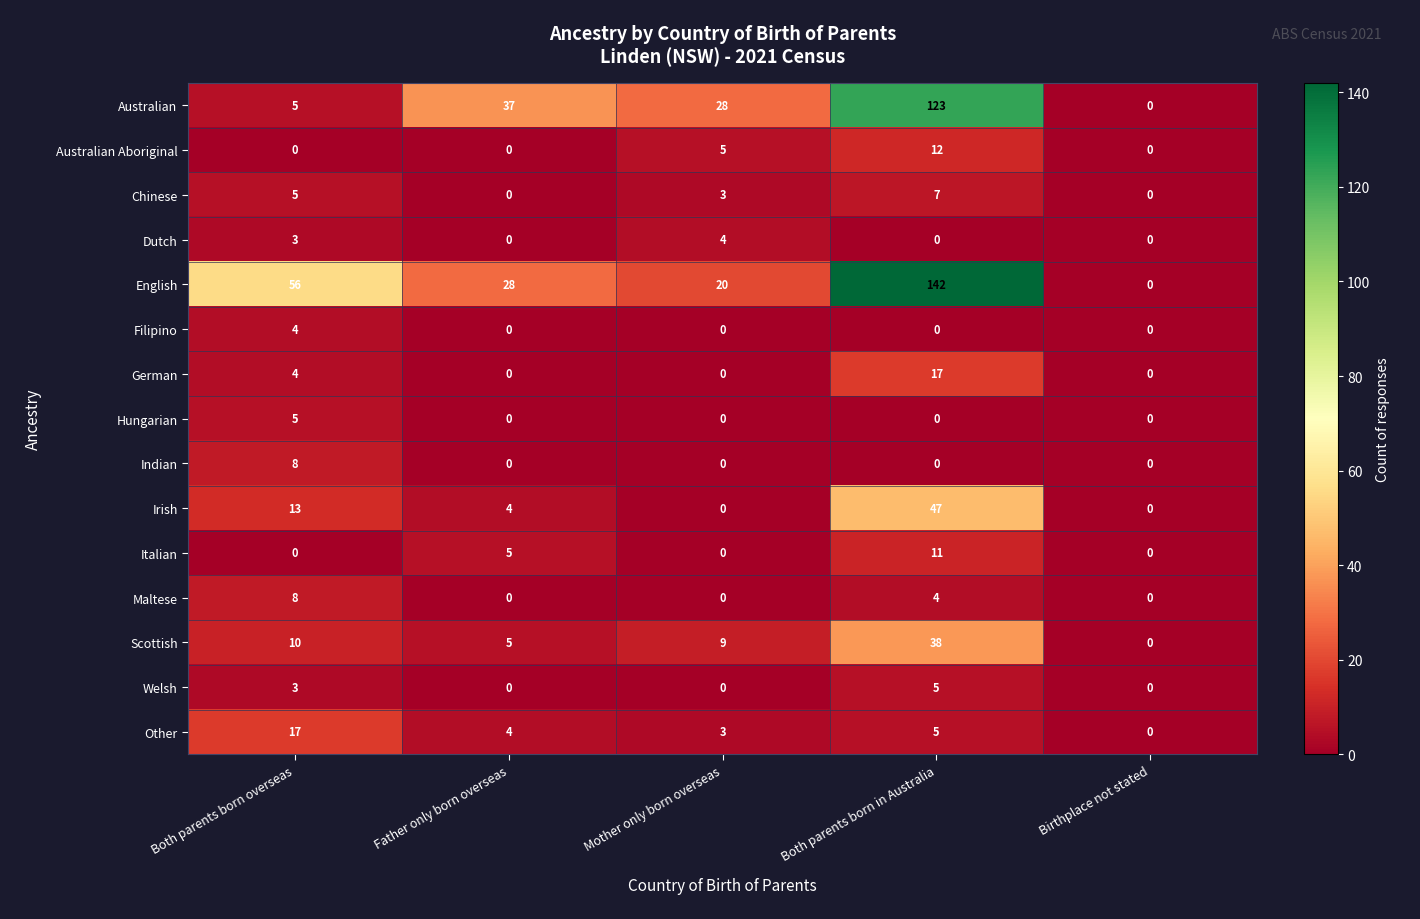

What is the difference between the maximum and second lowest values in the Welsh series?

5